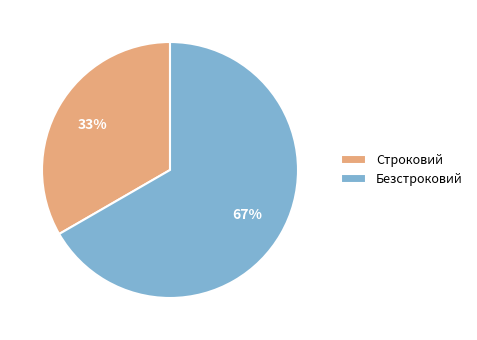

To the nearest percent, what is the combined percentage of Безстроковий and Строковий?

100%